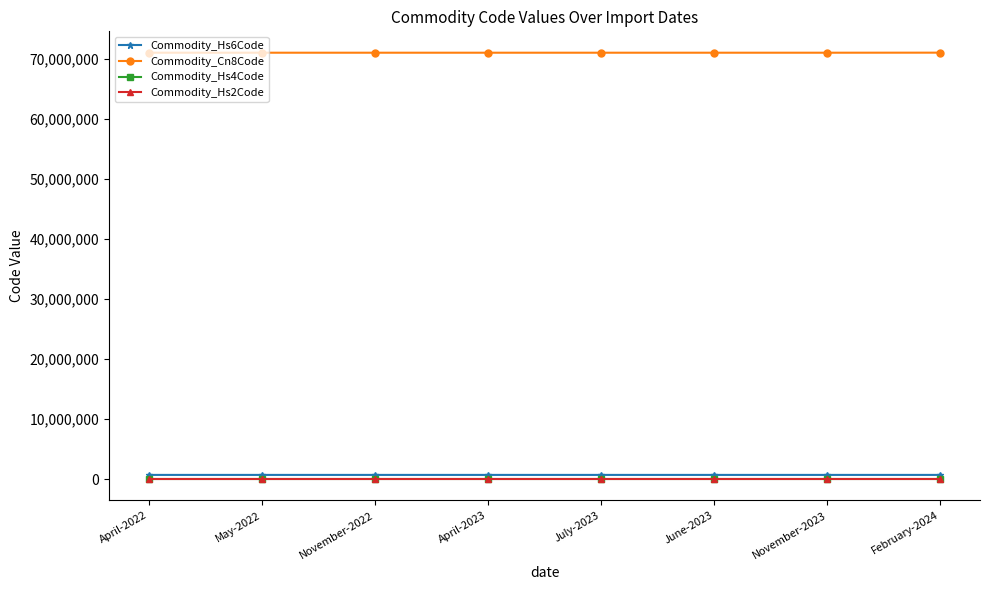

What are all the series names shown in the legend?

Commodity_Hs6Code, Commodity_Cn8Code, Commodity_Hs4Code, Commodity_Hs2Code